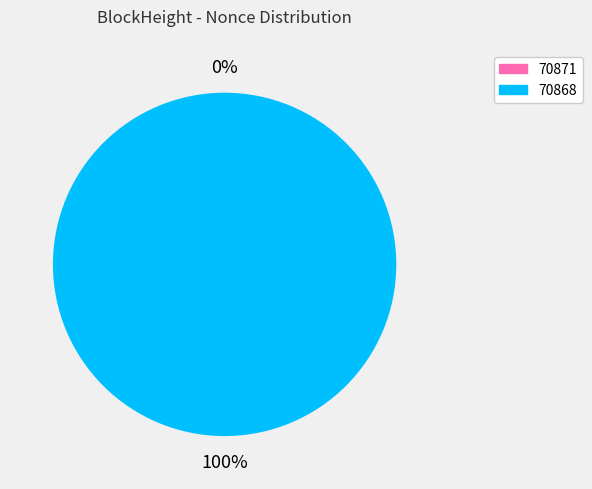

To the nearest percent, what is the difference between the 70868 and 70871 slice percentages?

100%